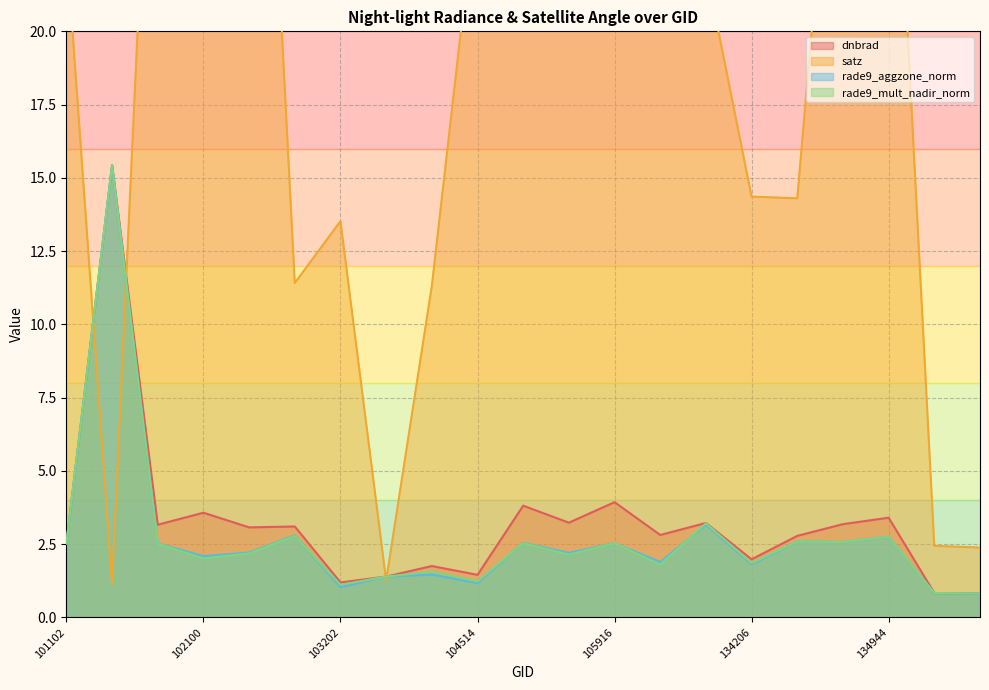

What are all the series names shown in the legend?

dnbrad, satz, rade9_aggzone_norm, rade9_mult_nadir_norm